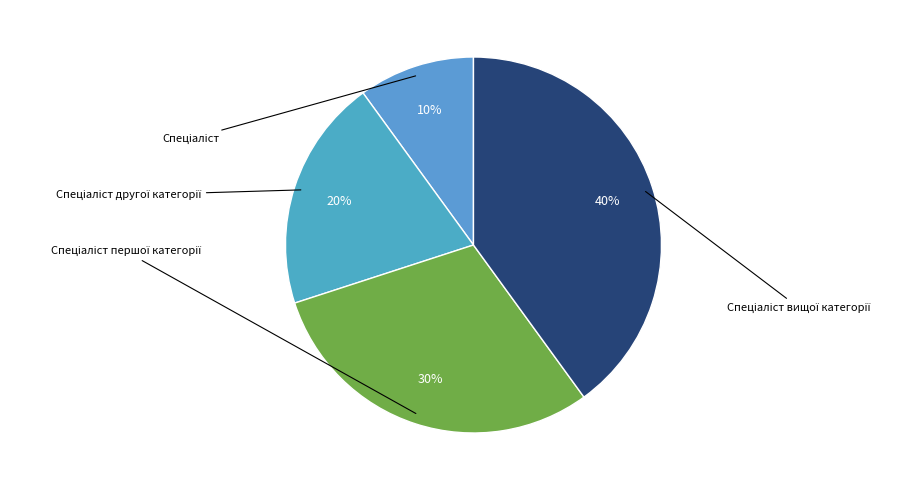

To the nearest percent, what is the average slice percentage?

25%